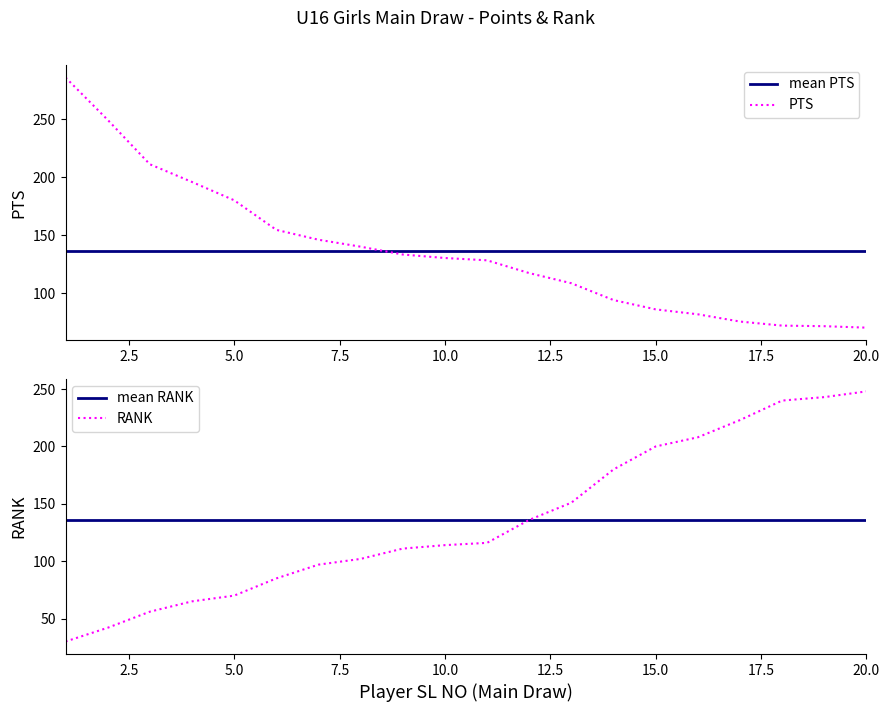

True or false: RANK and mean PTS cross at least once.

True